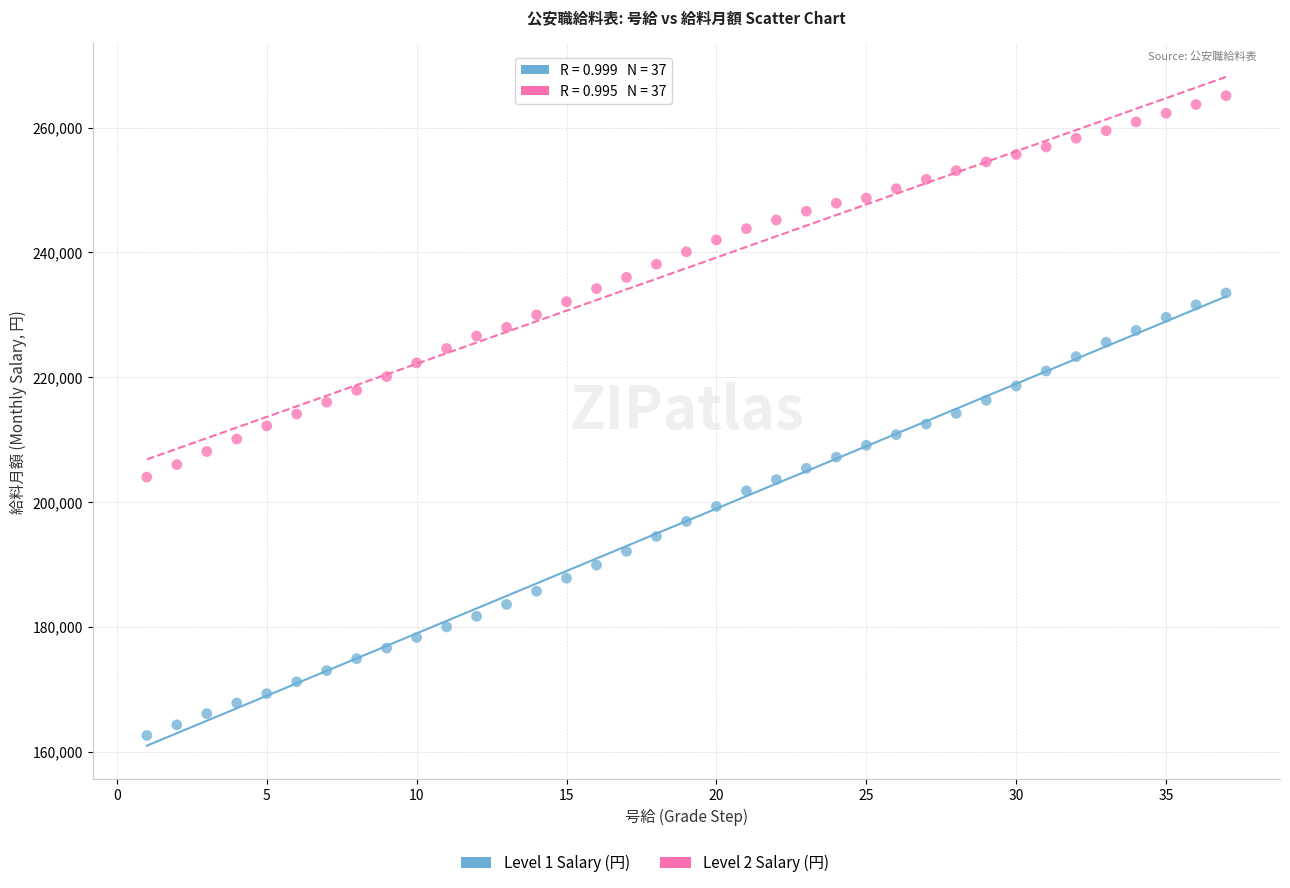

Across all data points, what is the range of Y values (max minus min)?

102500